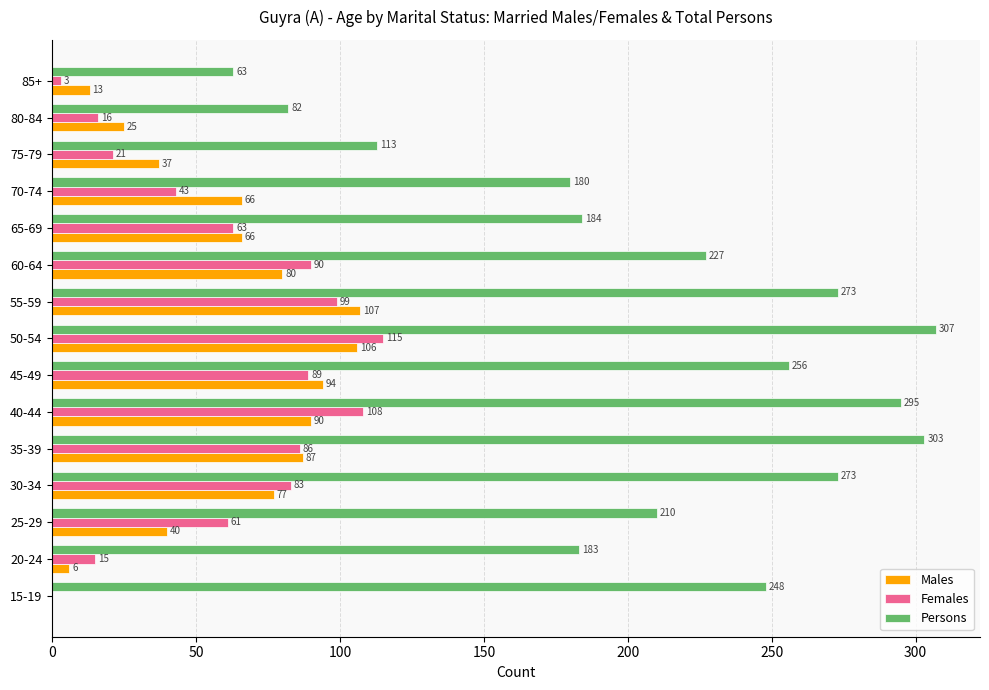

What are all the series names shown in the legend?

Males, Females, Persons